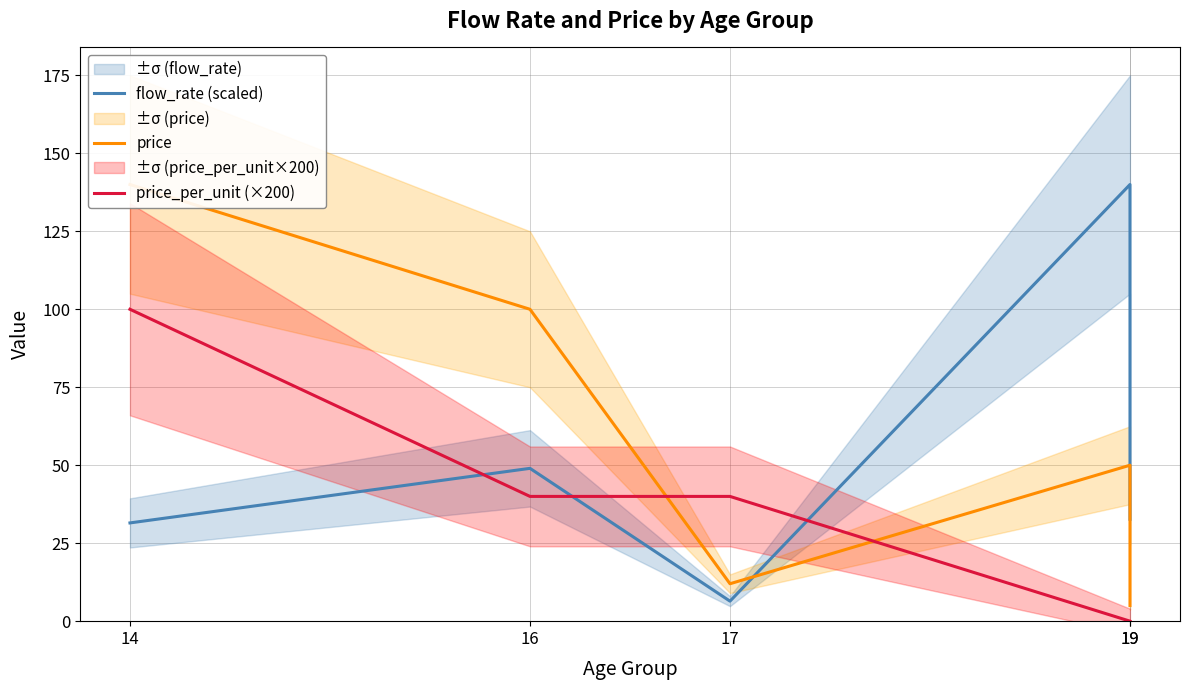

Where is price_per_unit (×200) nearest to the value 50?

16